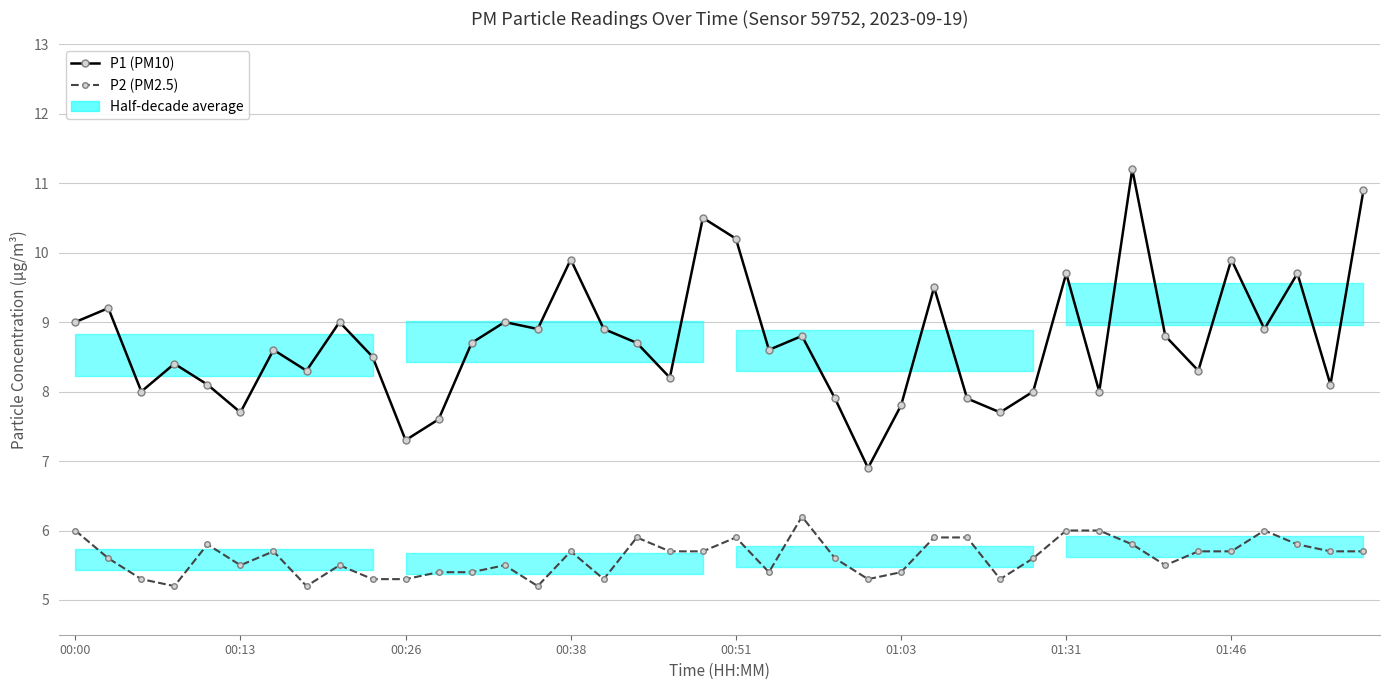

What position from the right is 01:31?

10